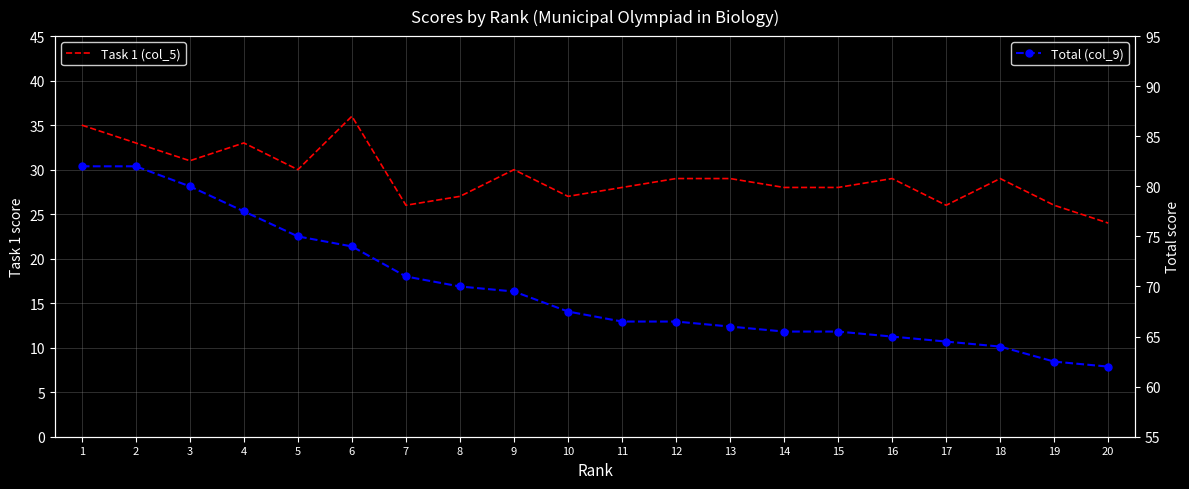

True or false: Task 1 (col_5) and Total (col_9) cross at least once.

False